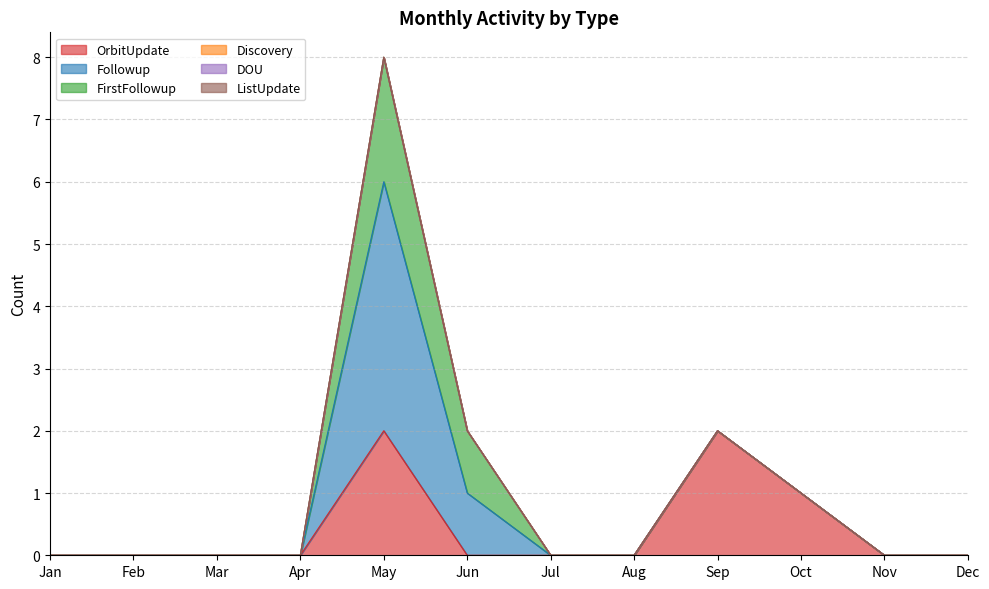

True or false: FirstFollowup and OrbitUpdate cross at least once.

False